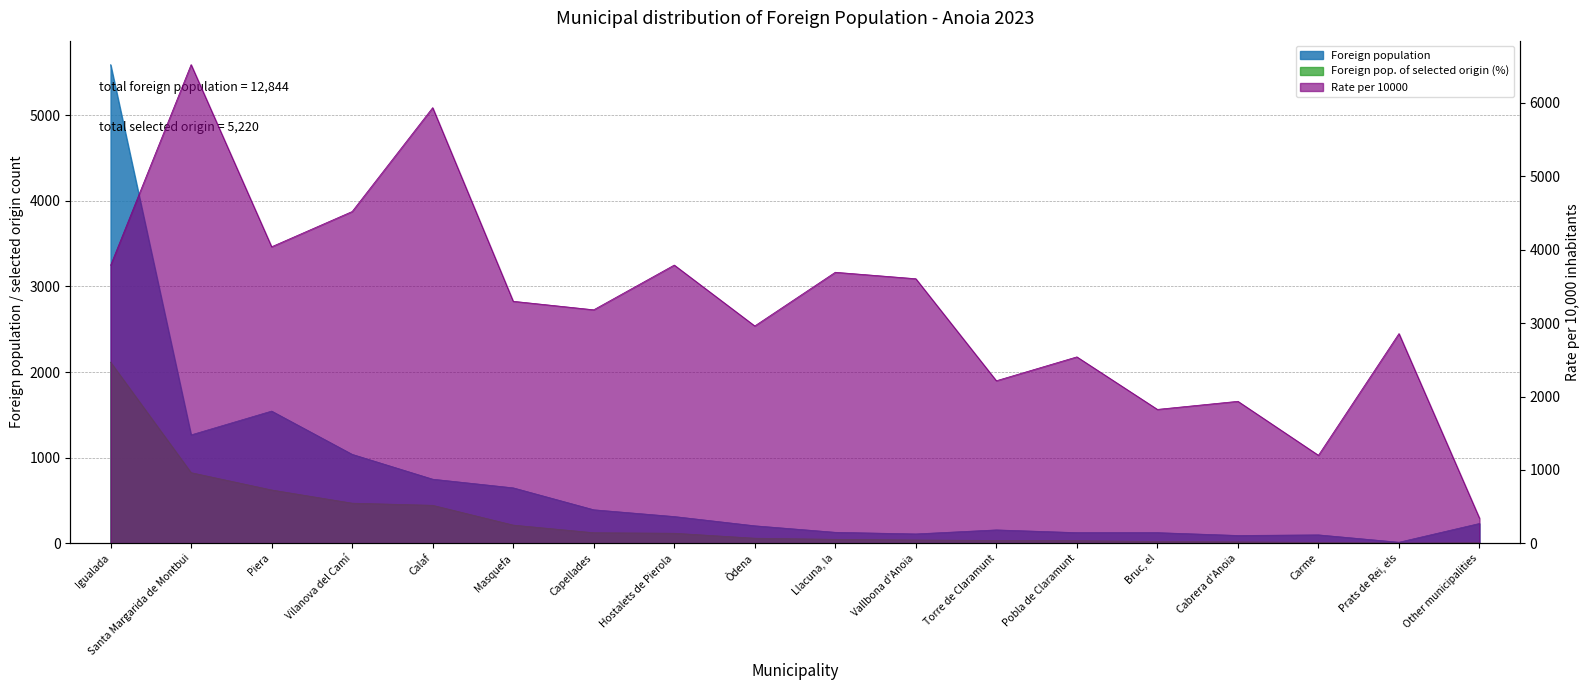

How many interior local peaks does the Foreign population series have?

3